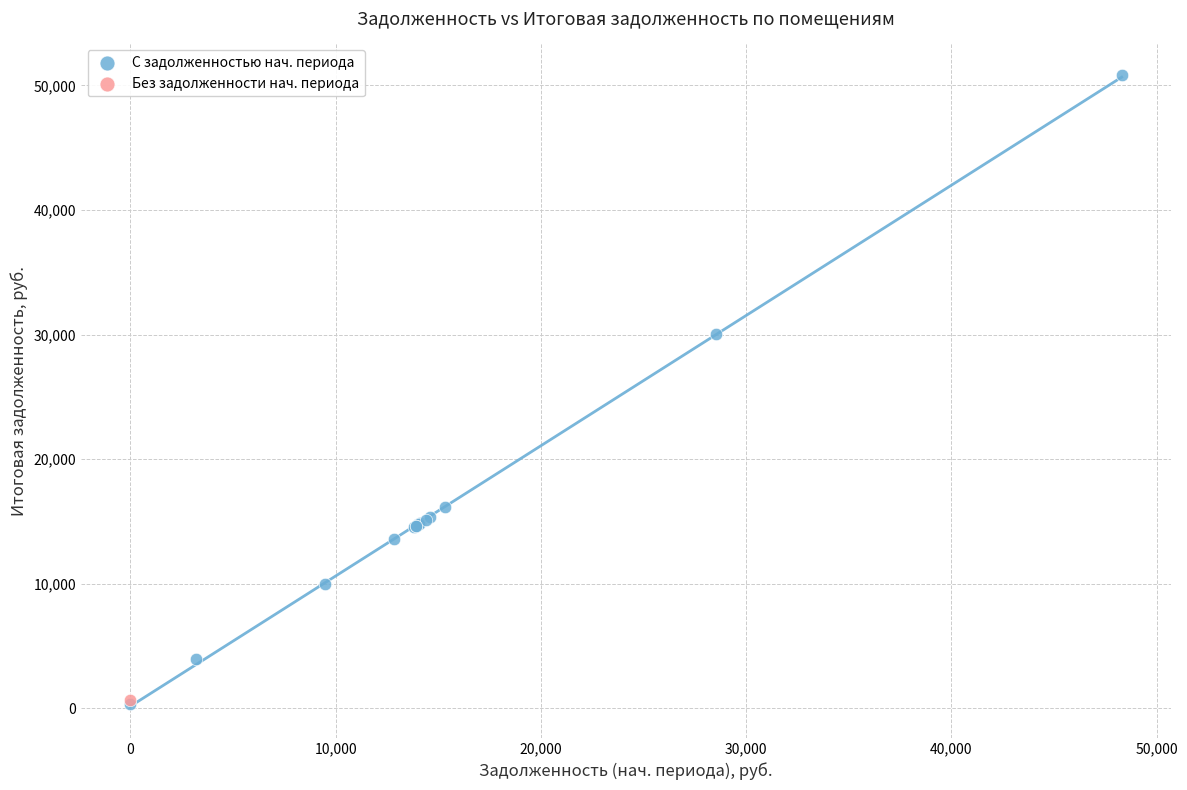

What are all the series names shown in the legend?

С задолженностью нач. периода, Без задолженности нач. периода